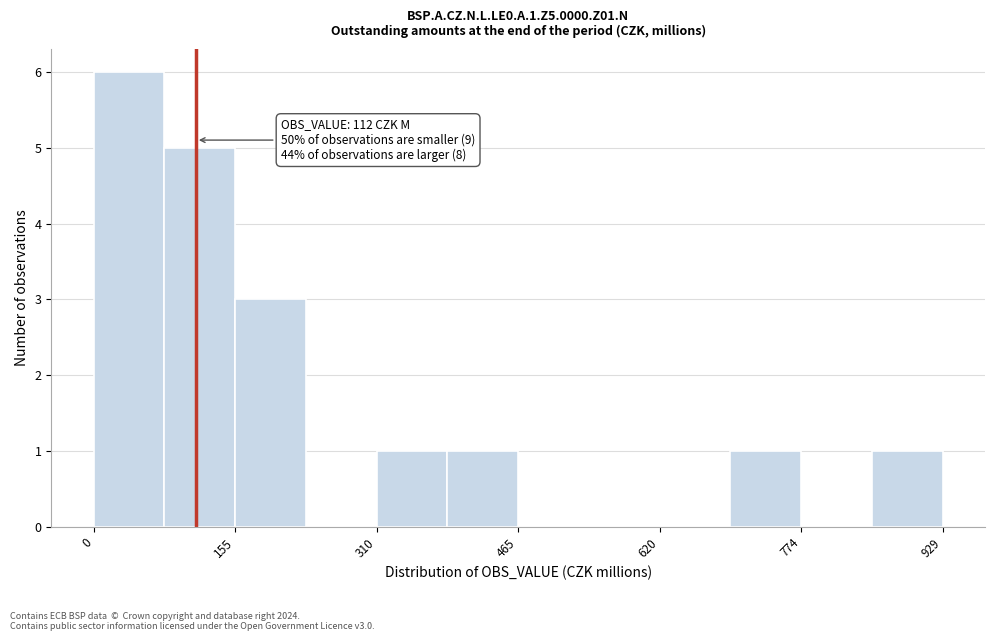

Around what value on the x-axis is the tallest bar? Give the approximate position of its centre, as read against the axis.

40